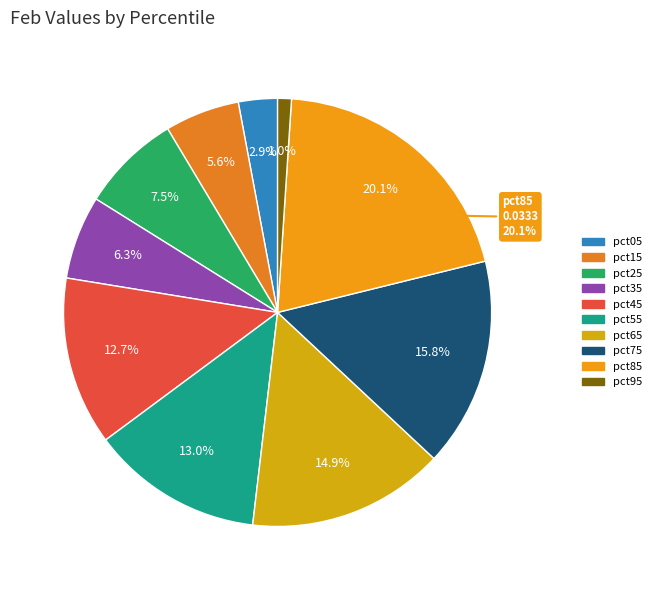

Is there a majority slice in this chart?

No